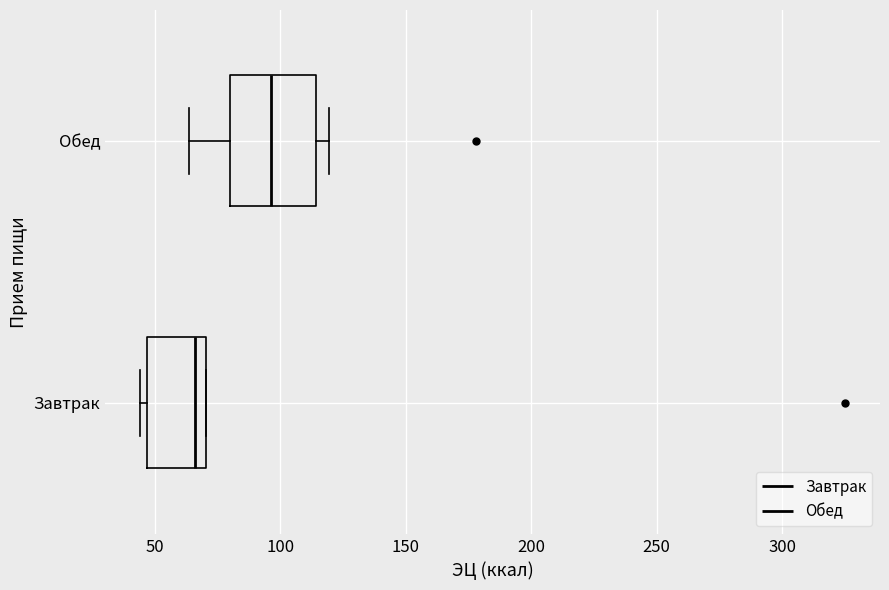

Which box has the furthest to the left median line?

Завтрак